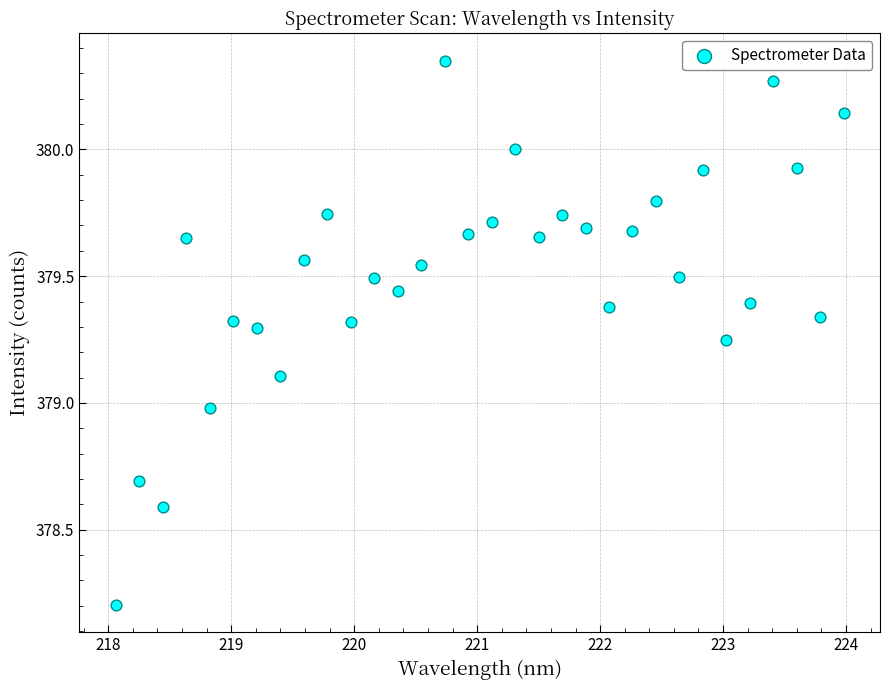

What is the range of Y values (max minus min)?

2.1